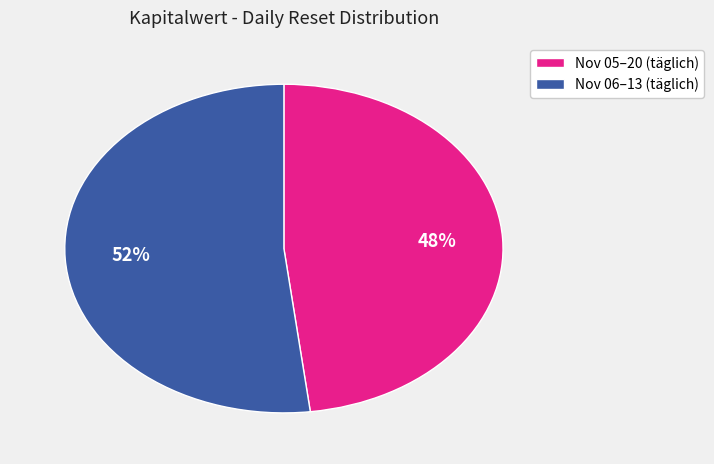

To the nearest percent, what is the difference between the largest and smallest slice percentages?

4%